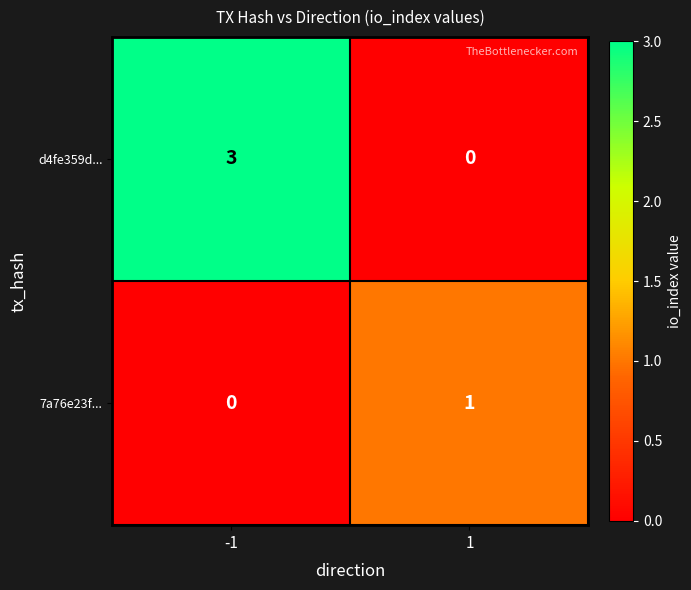

What is the sum of the d4fe359d... values at -1 and 1?

3